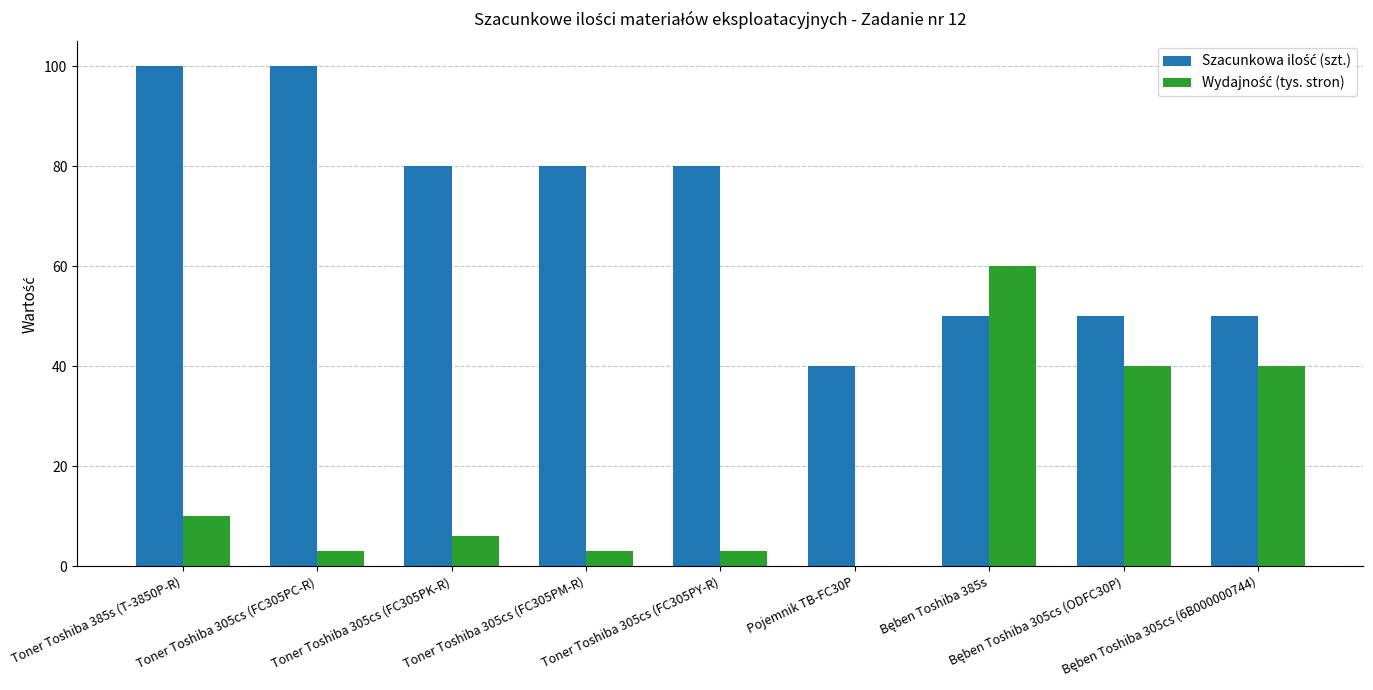

At which category is the sum across all series the highest?

Toner Toshiba 385s (T-3850P-R)